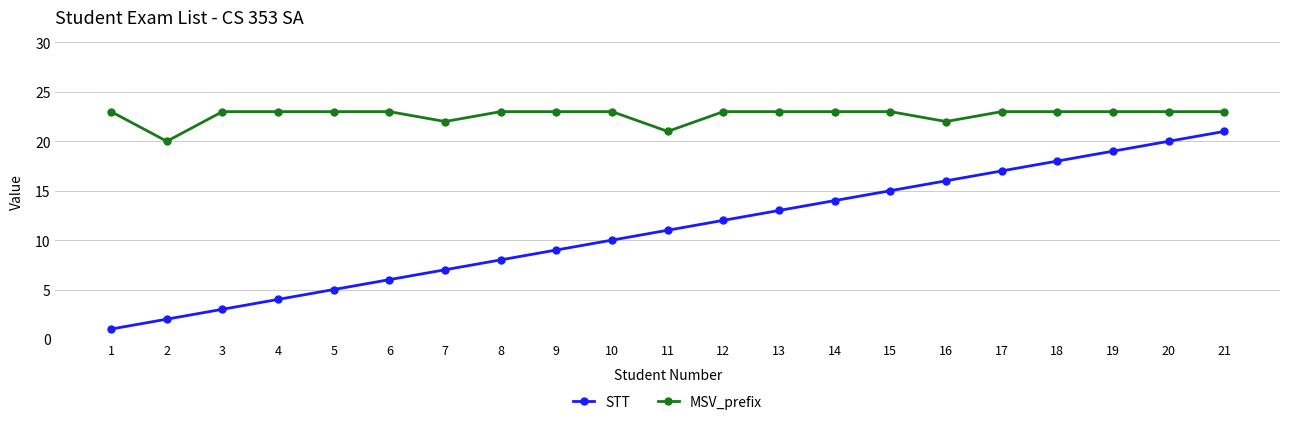

What is the difference between the STT values at 4 and 8?

4